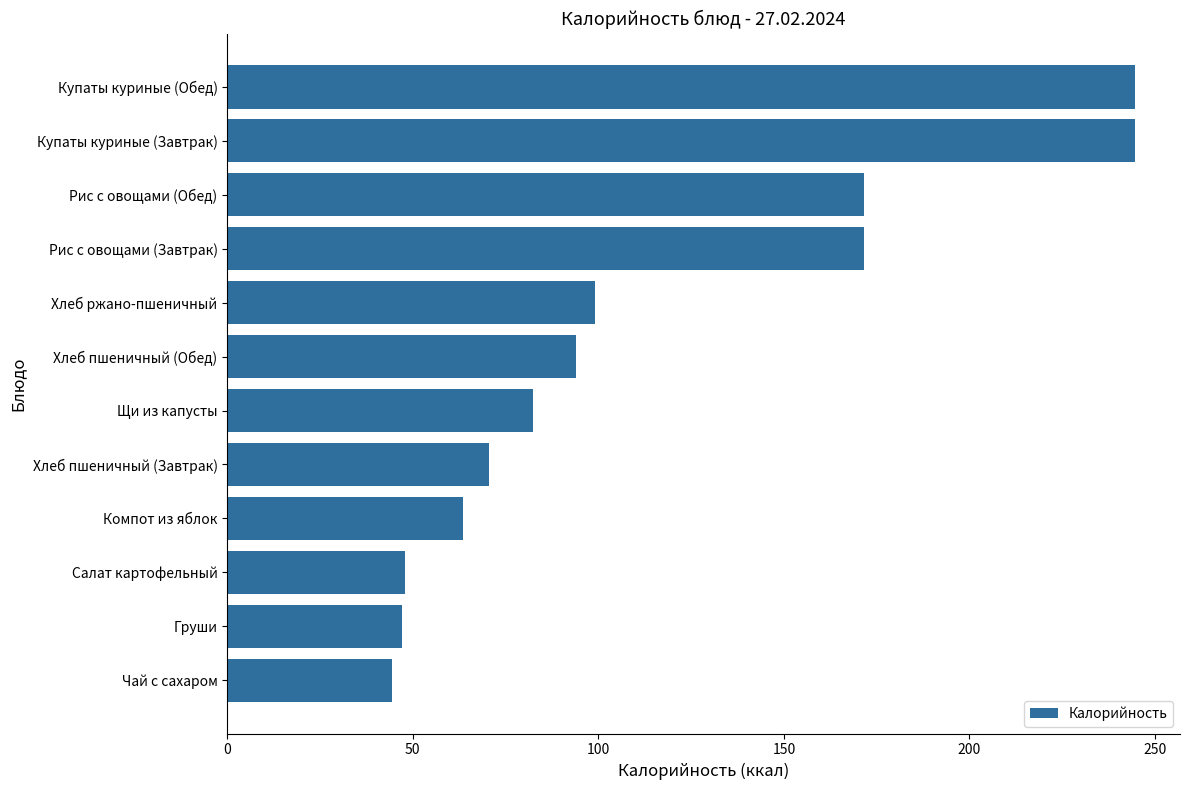

What is the value of the 5th bar from the top?

99.0